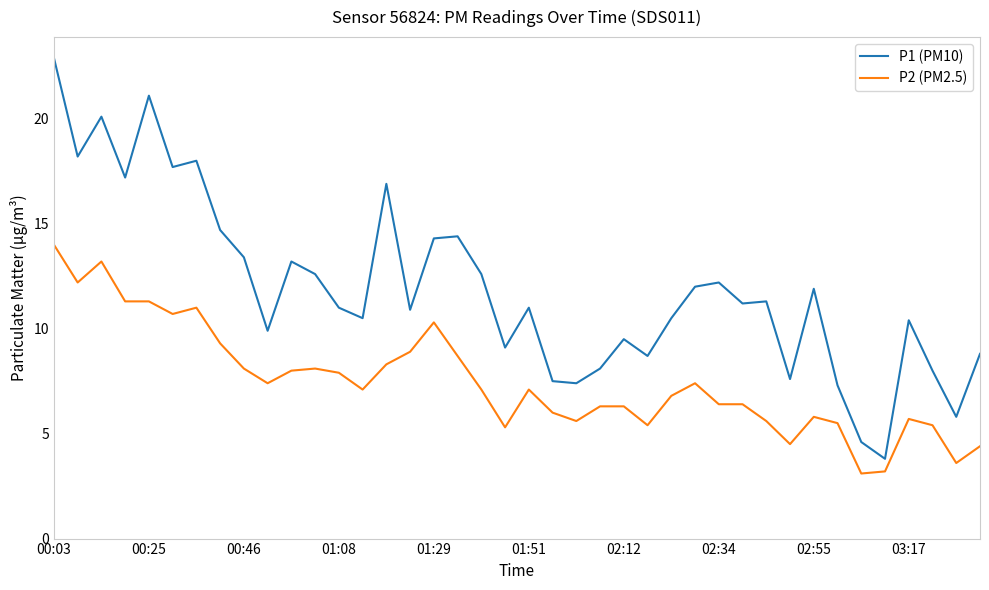

Count the number of categories in the chart.

40